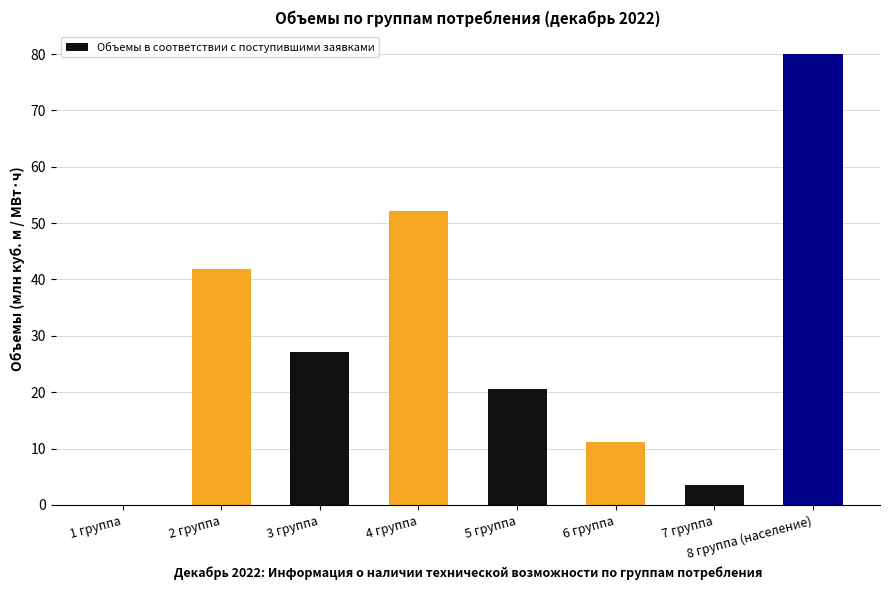

Which has a higher value, 2 группа or 4 группа?

4 группа